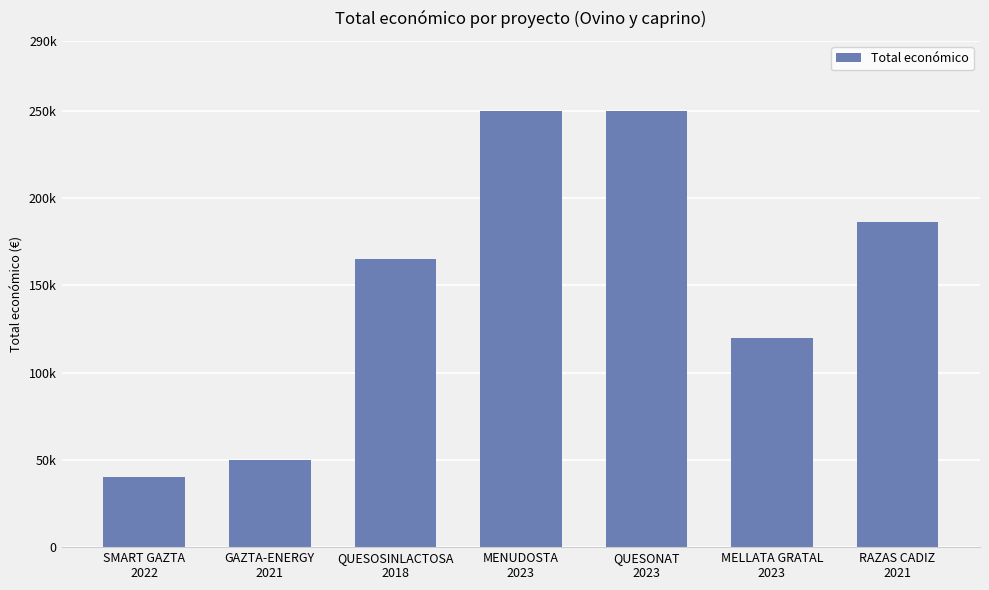

Are the bars horizontal?

No